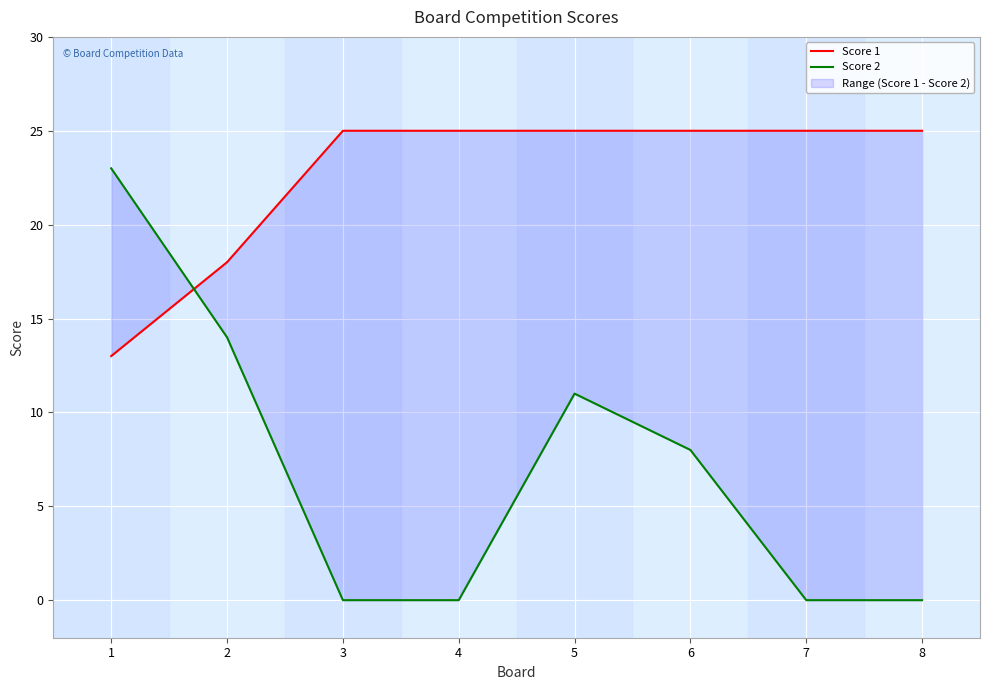

What are all the series names shown in the legend?

Score 1, Score 2